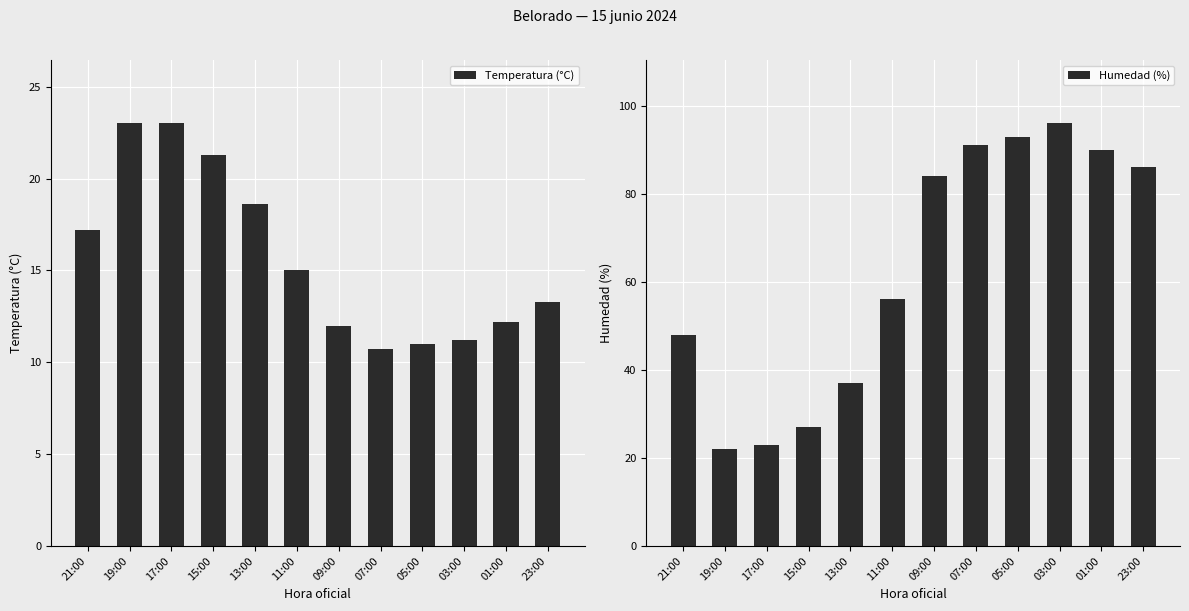

At which label does Humedad (%) reach its minimum?

19:00